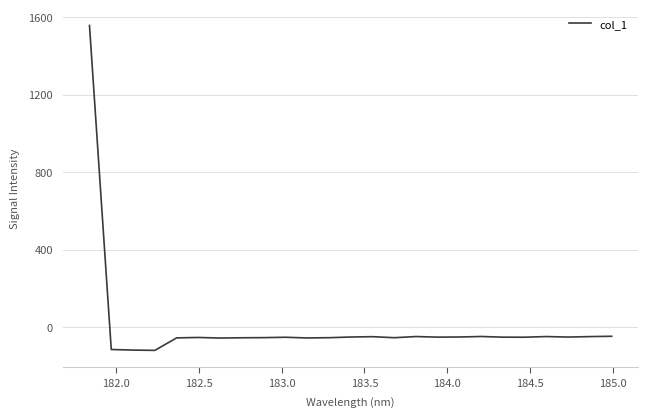

What is the difference between the maximum and minimum values?

1676.7